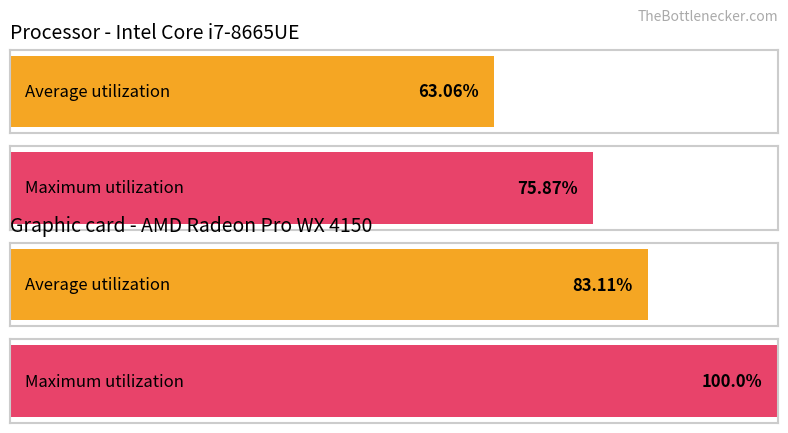

Are the bars grouped side by side (vs. stacked)?

Yes